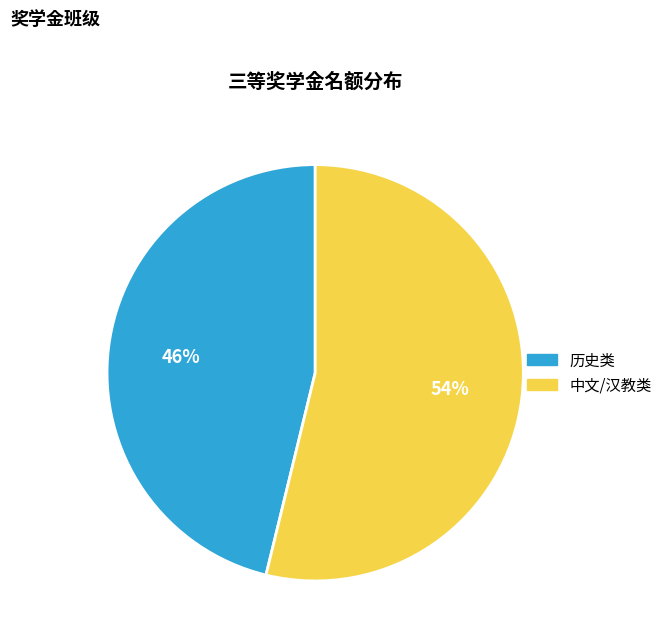

Is there any slice that represents more than half of the pie?

Yes